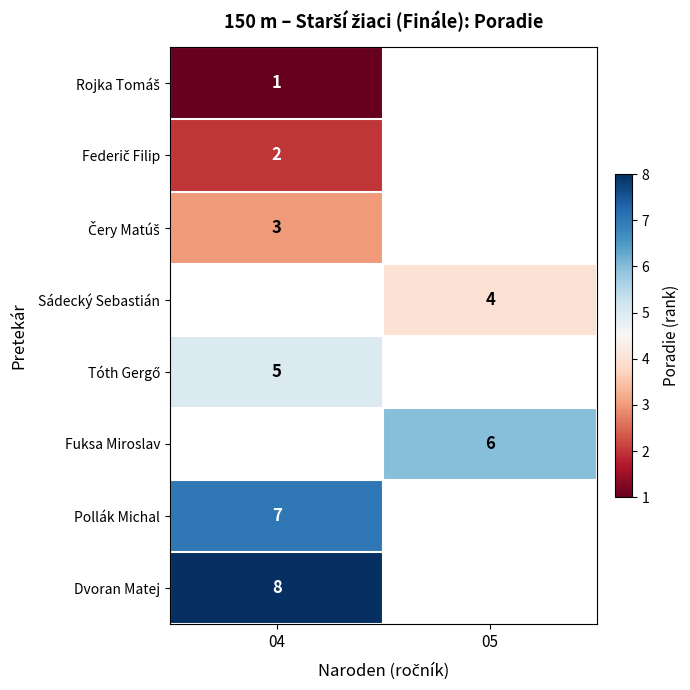

The value of Dvoran Matej at 04 is 14. True or false?

False